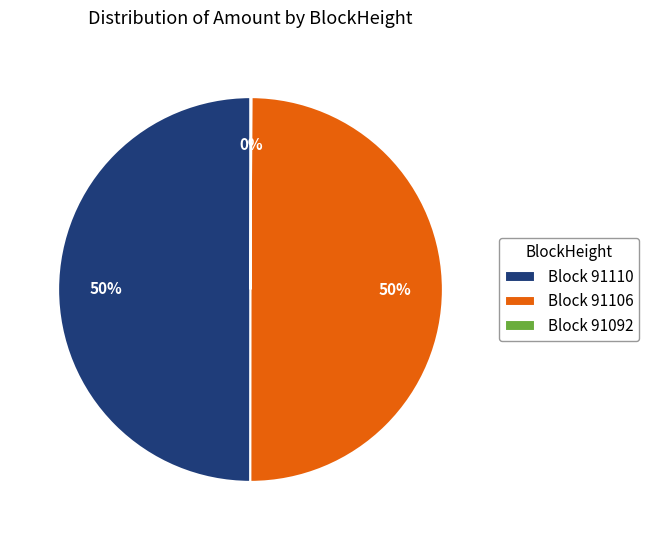

To the nearest percent, what is the difference between the largest and smallest slice percentages?

50%